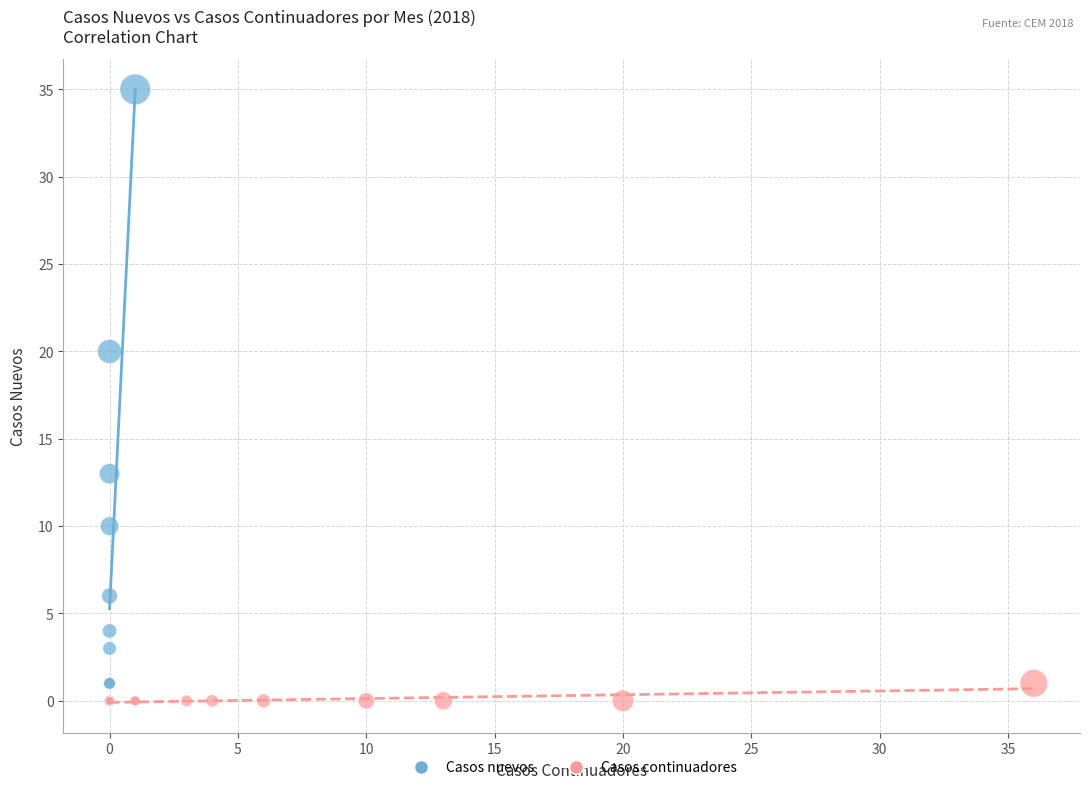

Which series has the widest spread of Y values?

Casos nuevos